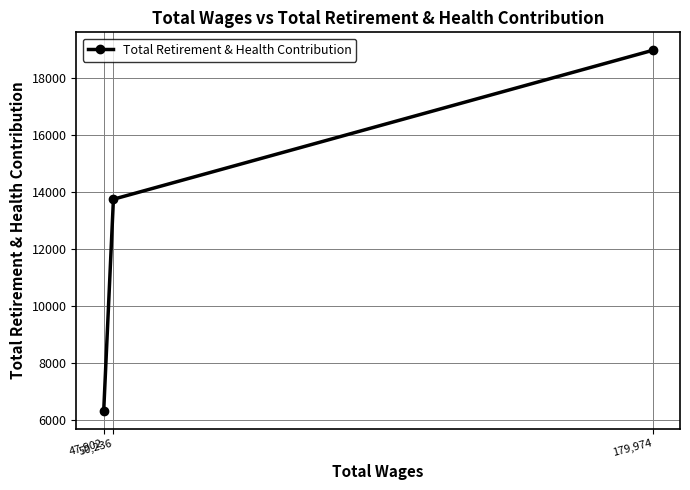

Count the values in the range 6319 to 18965.

3